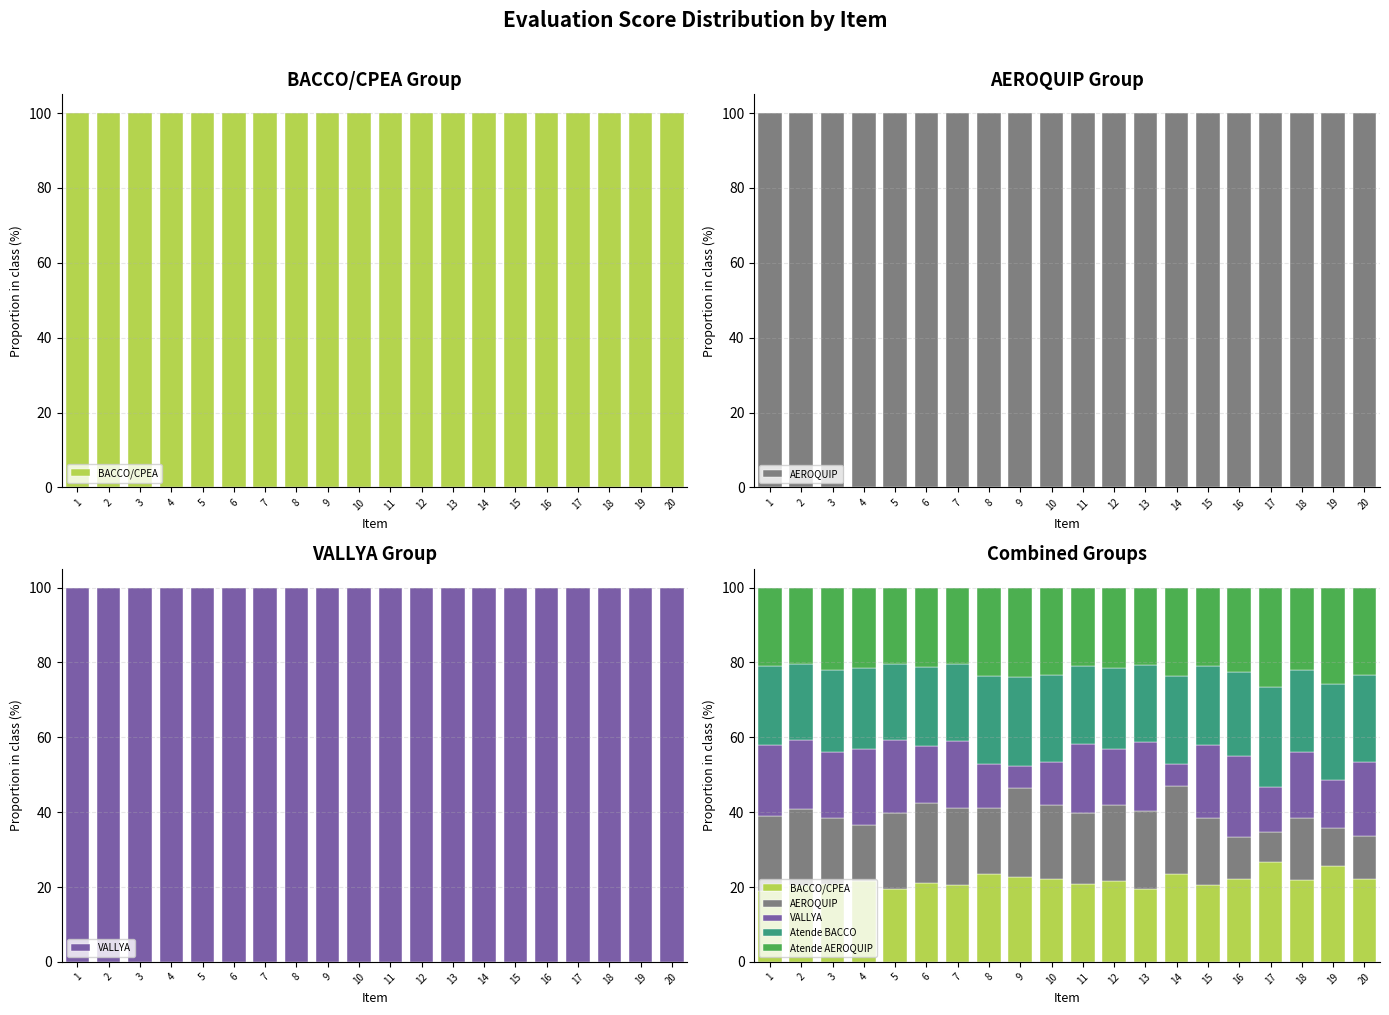

What is the value of the VALLYA bar at the 6th from the left?

15.3